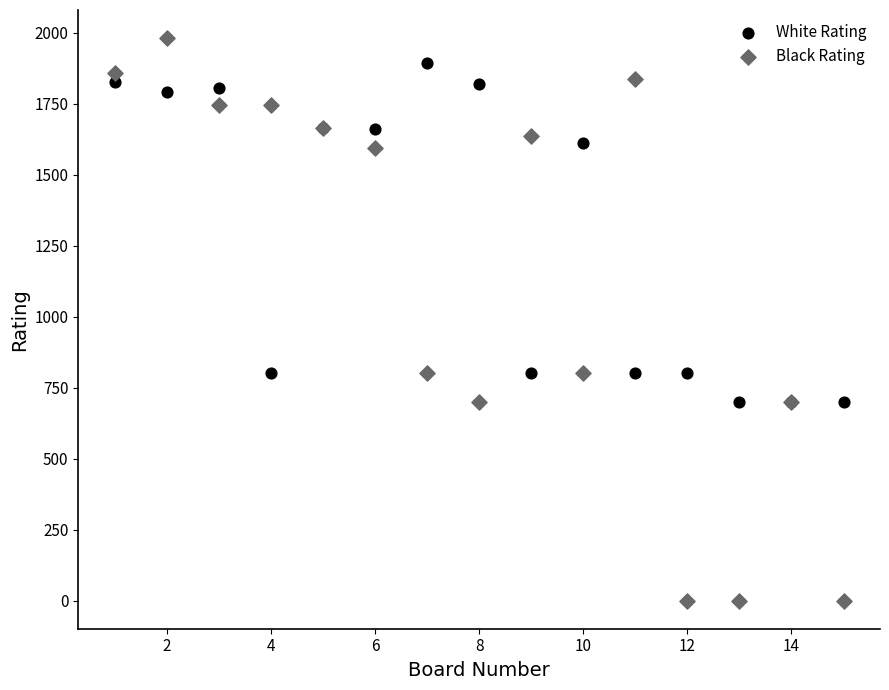

Which series reaches the minimum Y coordinate?

Black Rating